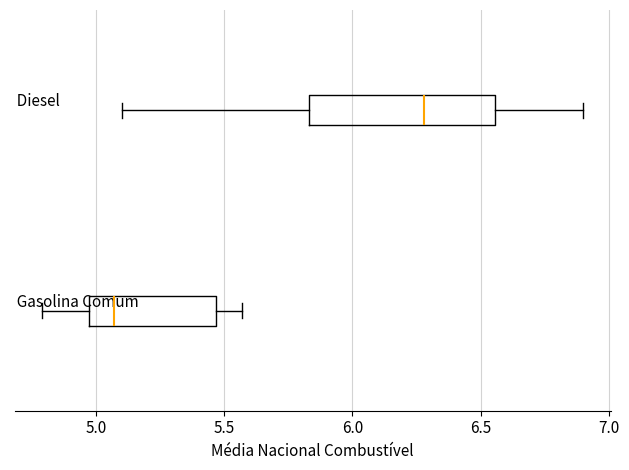

Reading bottom to top, read every box against the x-axis: the position of its median line, the range the box covers, and the ends of its whiskers. The values are not printed on the chart, so give them approximately, as read against the axis.

Gasolina Comum: median 5.05, box 5.00 to 5.45, whiskers 4.80 to 5.55
Diesel: median 6.30, box 5.85 to 6.55, whiskers 5.10 to 6.90